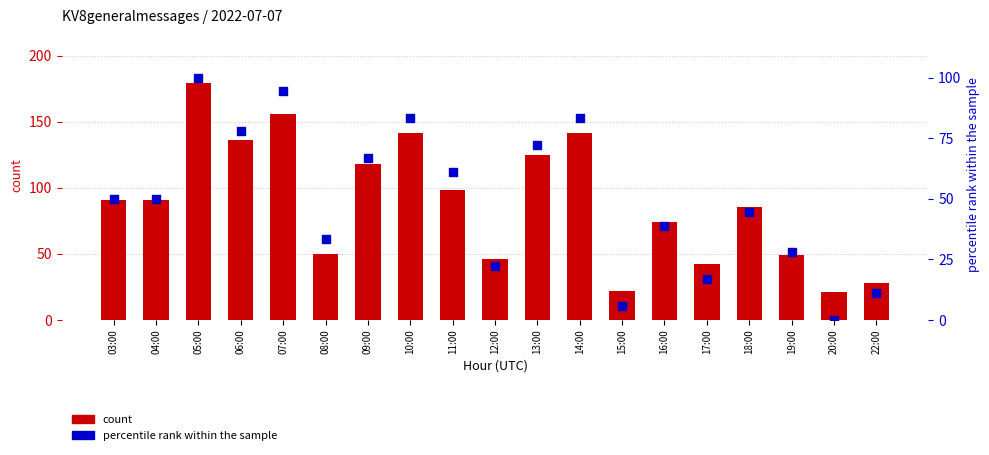

Which series has the largest Y range (max minus min)?

count